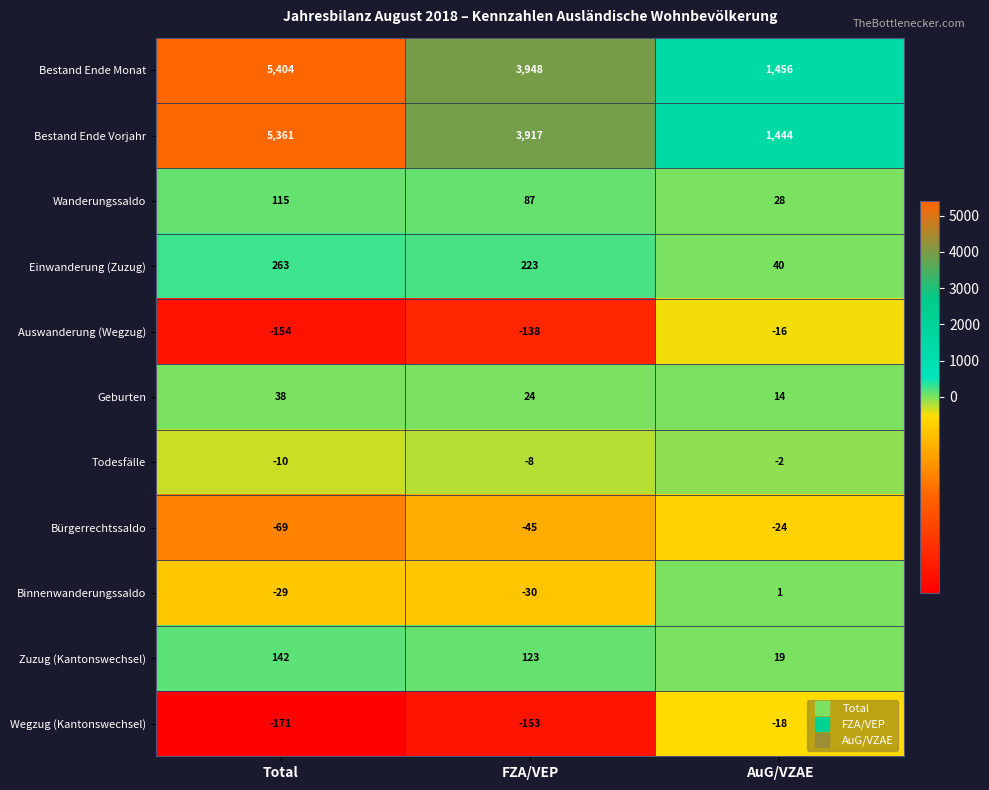

Which series changed the most between FZA/VEP and AuG/VZAE?

Bestand Ende Monat